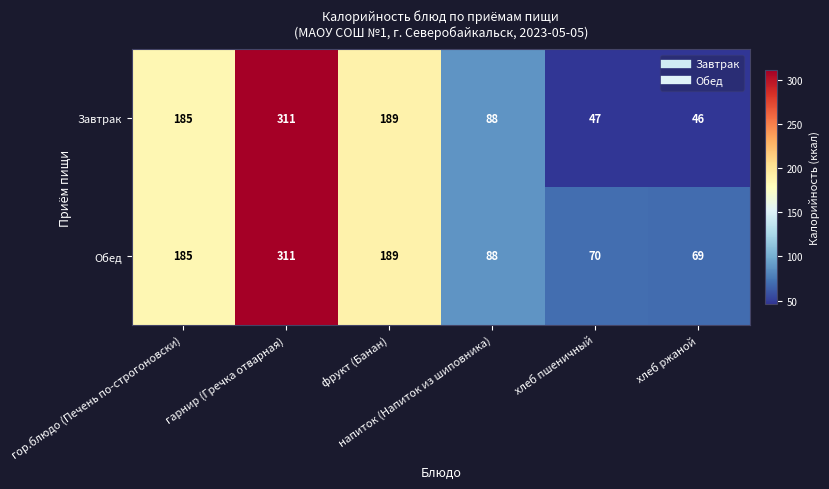

Which series has the largest total across all categories?

Обед